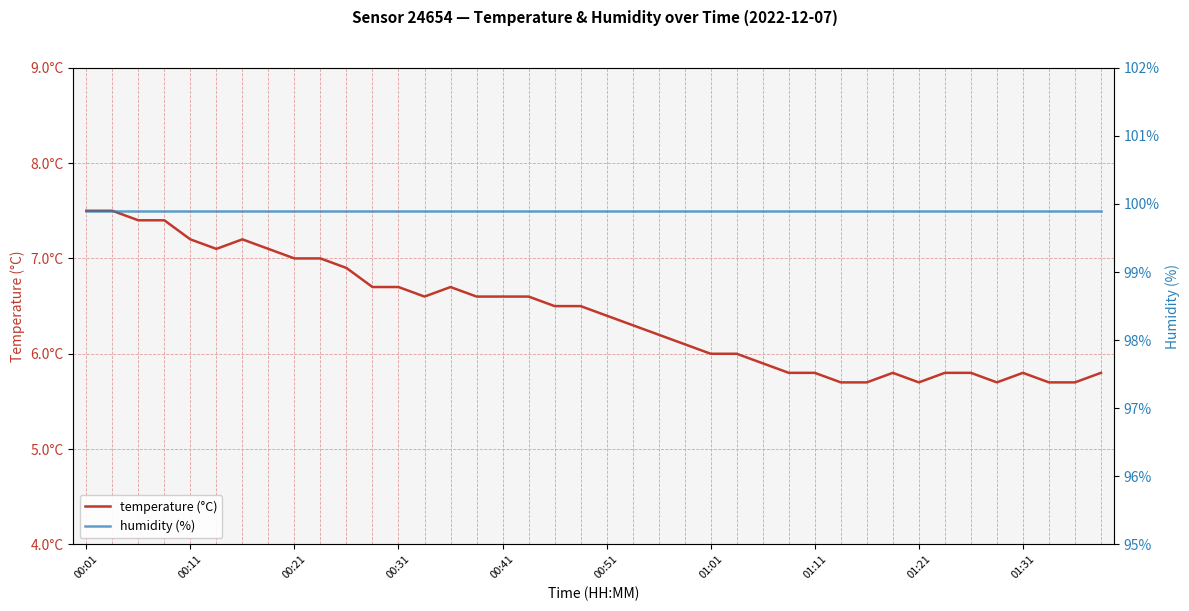

What is the value of the temperature (°C) point at the 5th from the left?

7.2